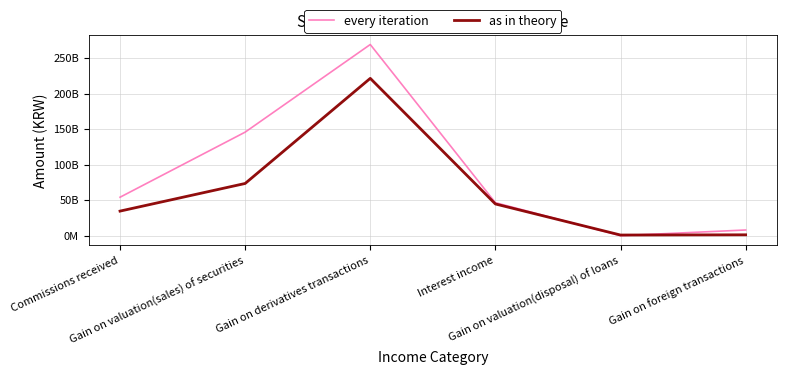

True or false: as in theory has a value of 1511083532 at Gain on valuation(disposal) of loans.

False